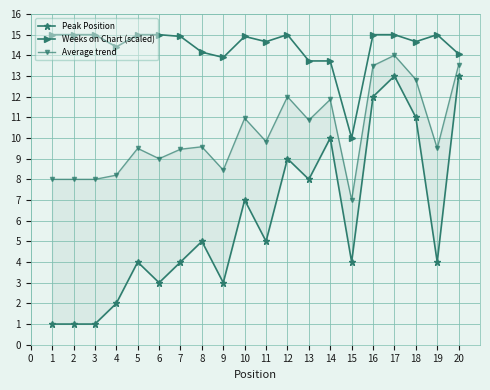

What is the minimum value shown in the chart?

1.0